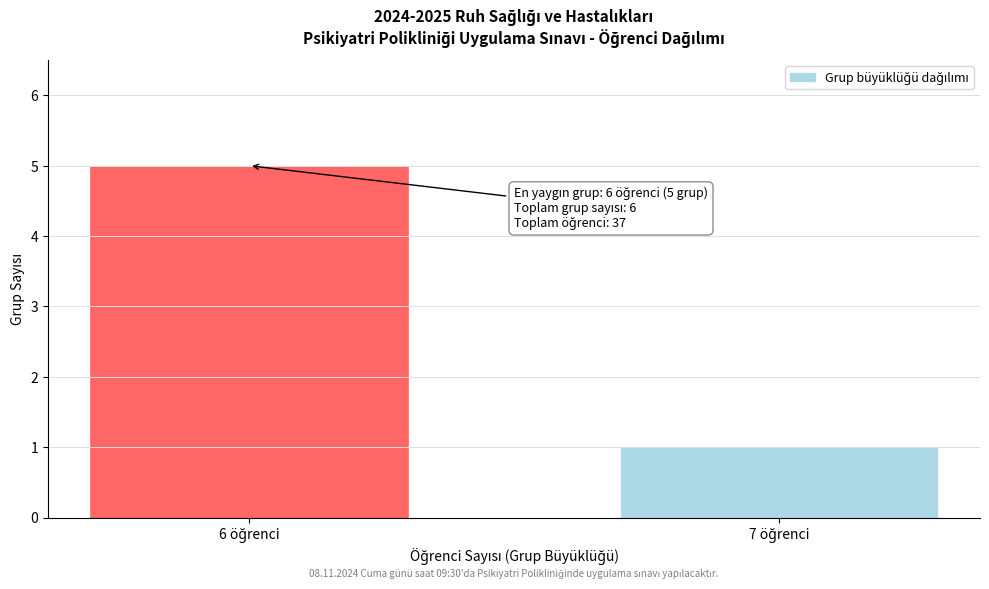

Reading left to right, what are all the values shown in this chart?

5	1